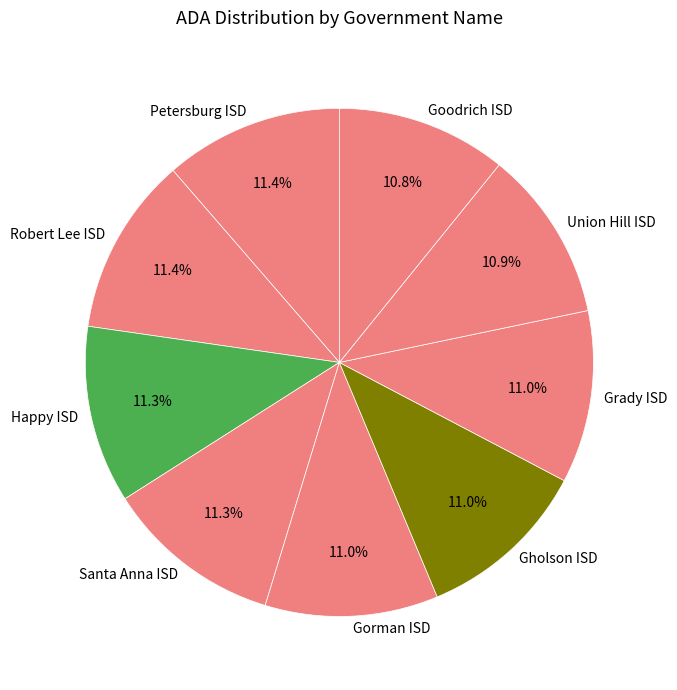

What is the ratio of the value at Gholson ISD to the value at Happy ISD?

1.0